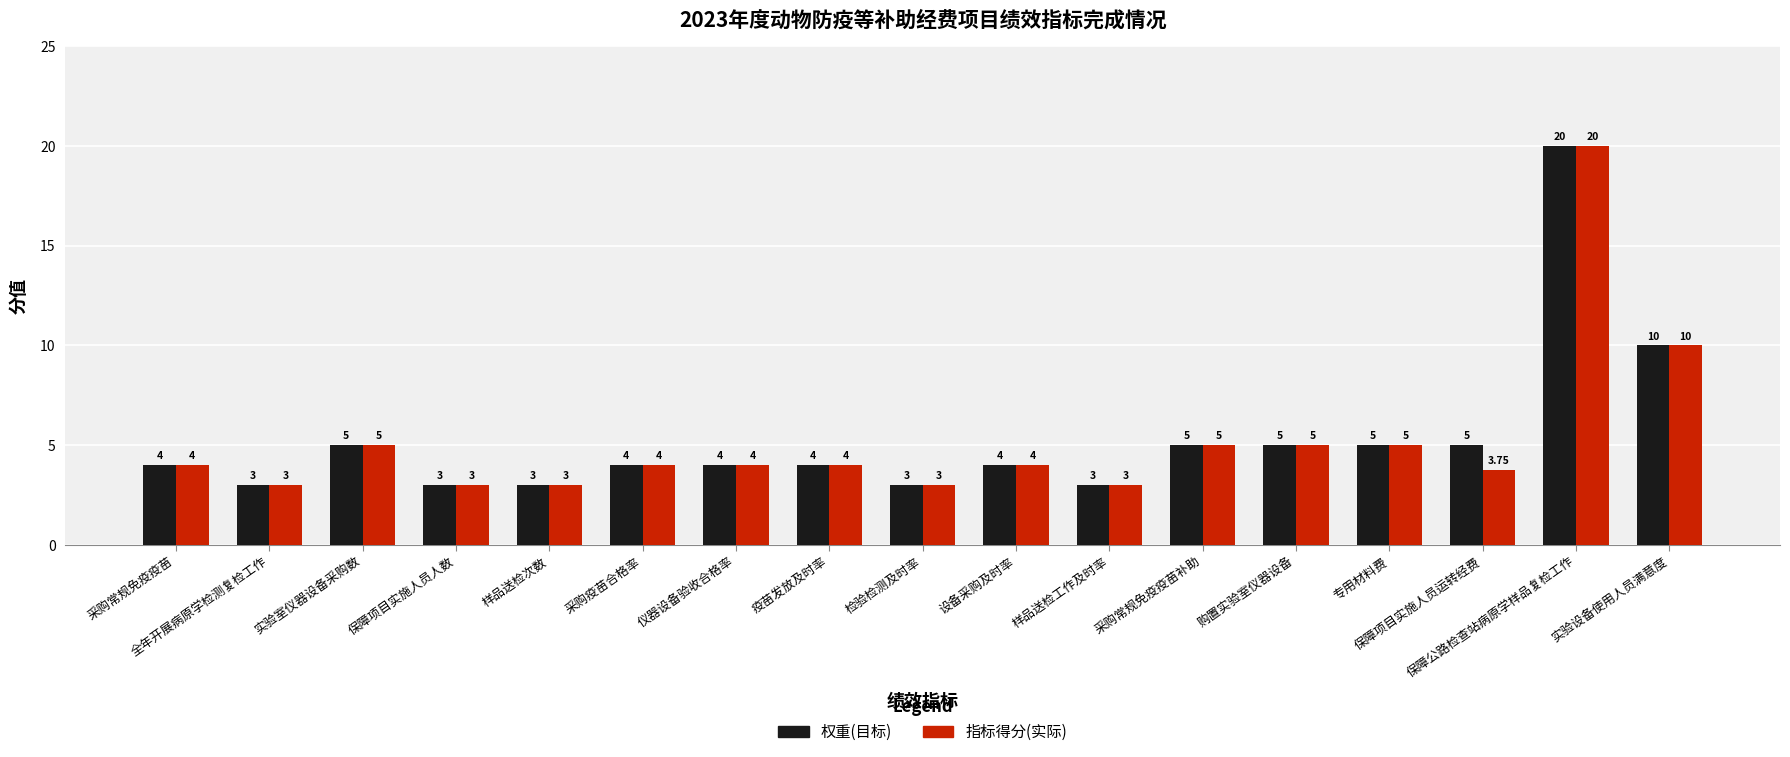

How many series are shown in this chart?

2